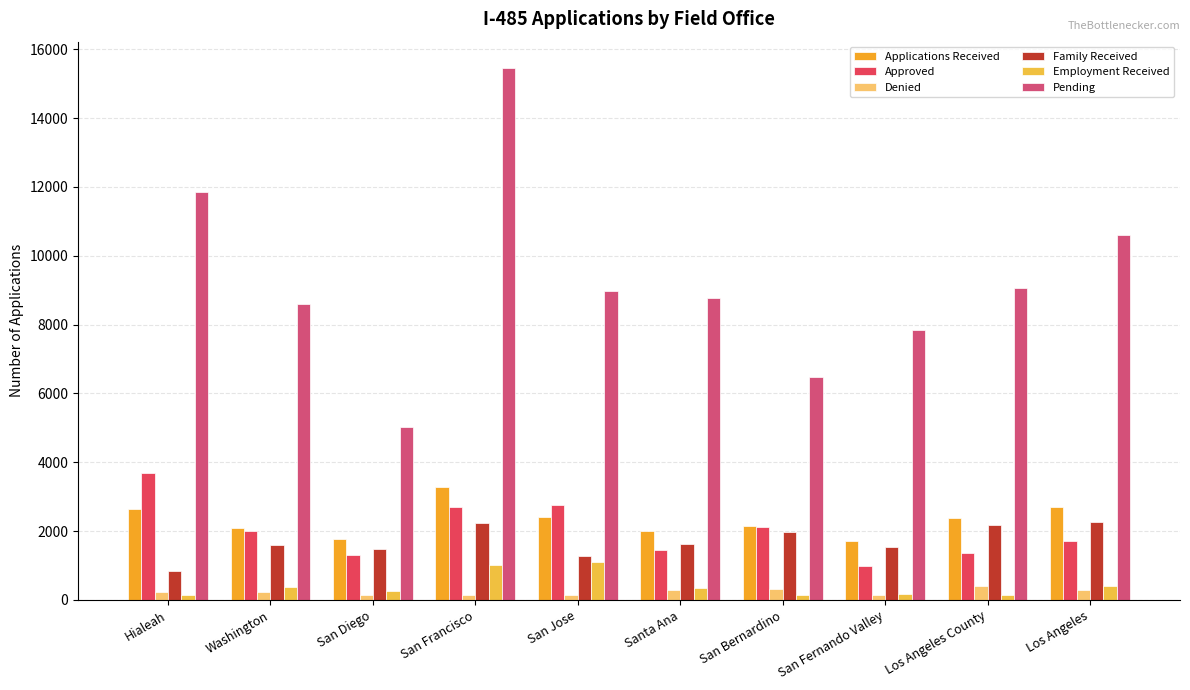

Is it true that Pending equals 8762 at Santa Ana?

True